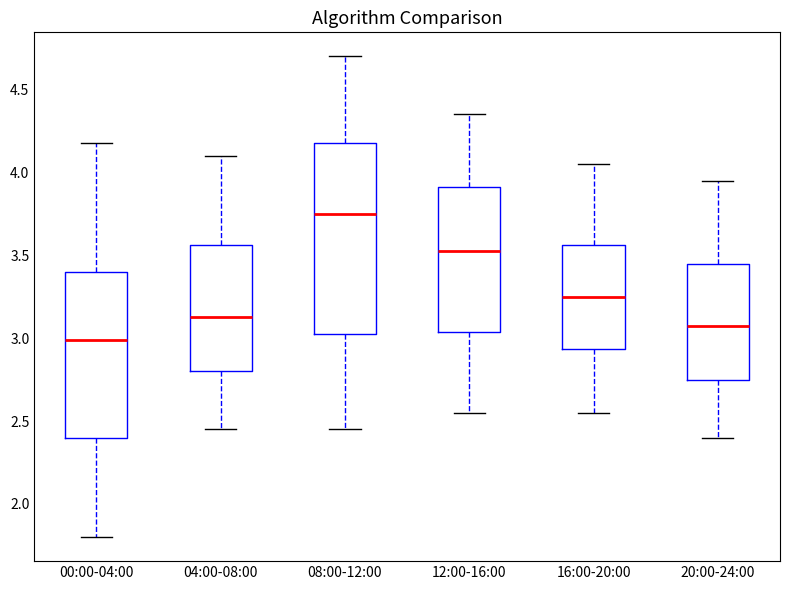

Which box has the highest median line?

08:00-12:00